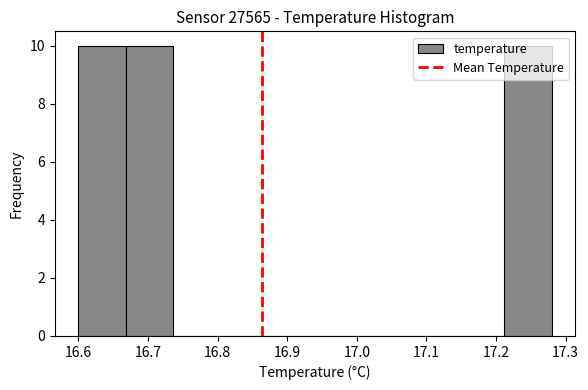

Reading left to right, transcribe this chart: for each bar, give the range it covers on the x-axis and its height. Neither the bar edges nor the heights are printed on the chart, so give them approximately, as read against the axes.

16.600 to 16.668: 10
16.668 to 16.736: 10
16.736 to 16.804: 0
16.804 to 16.872: 0
16.872 to 16.940: 0
16.940 to 17.008: 0
17.008 to 17.076: 0
17.076 to 17.144: 0
17.144 to 17.212: 0
17.212 to 17.280: 10